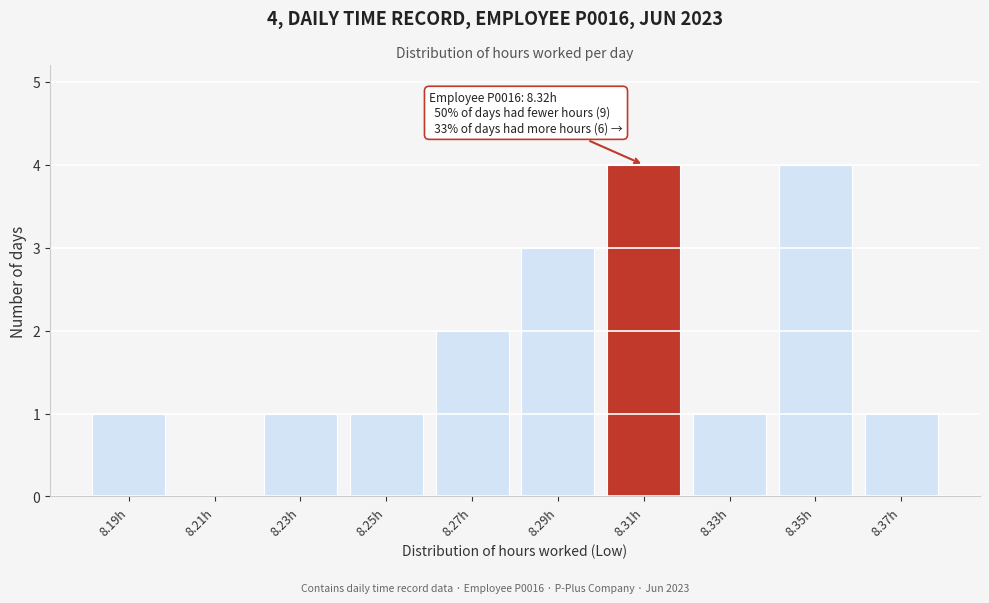

Reading left to right, list all the values displayed in this chart.

8.19h=1	8.21h=0	8.23h=1	8.25h=1	8.27h=2	8.29h=3	8.31h=4	8.33h=1	8.35h=4	8.37h=1